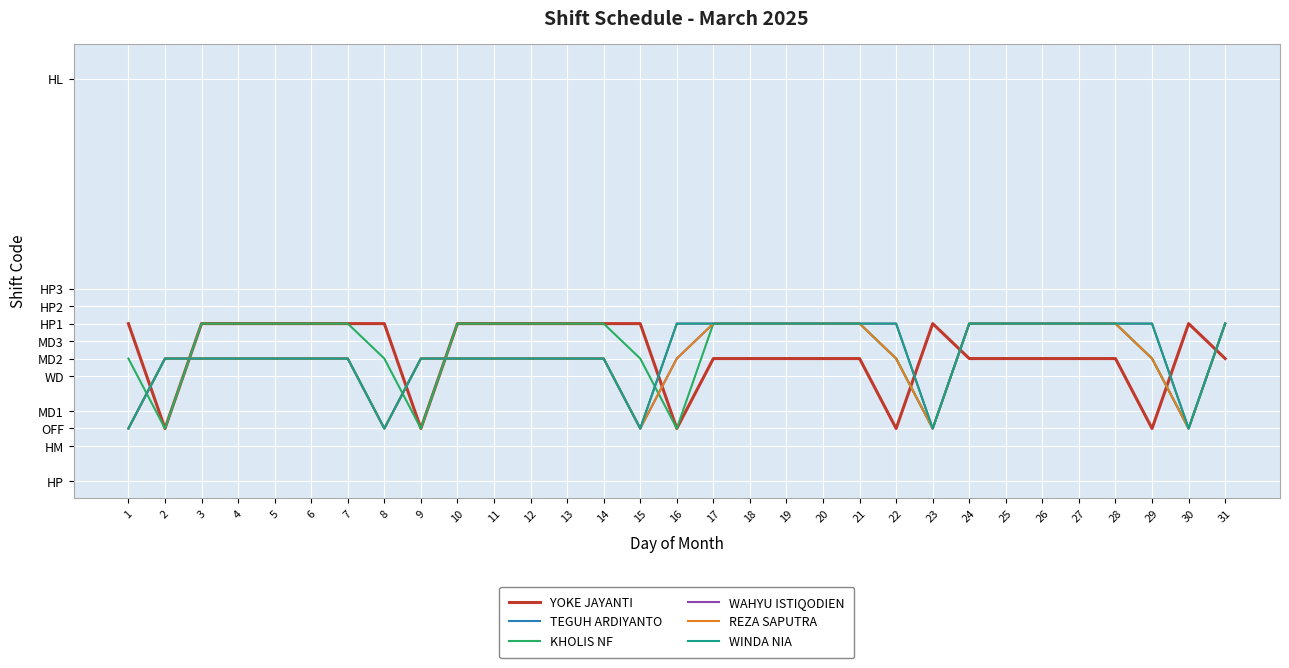

True or false: WINDA NIA and WAHYU ISTIQODIEN cross at least once.

False